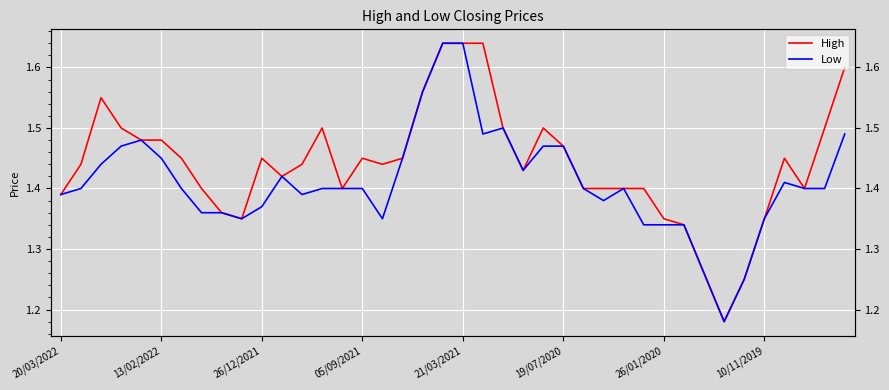

Is it true that Low equals 2.4 at 05/09/2021?

False